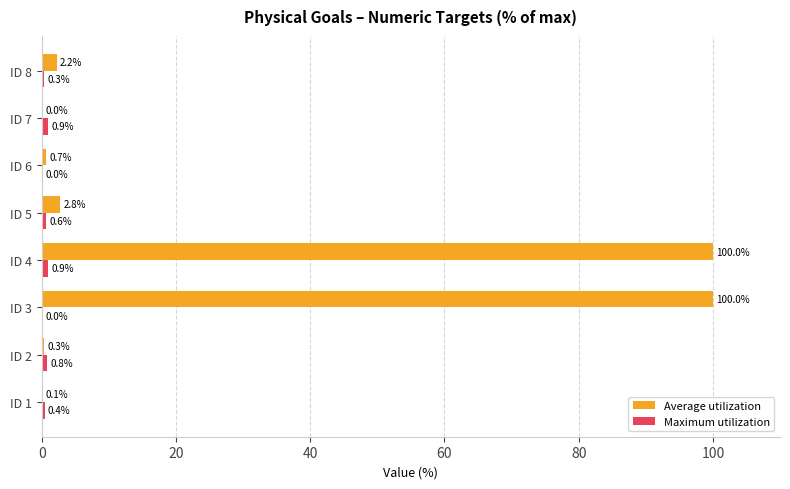

What is the greatest value displayed?

100.0